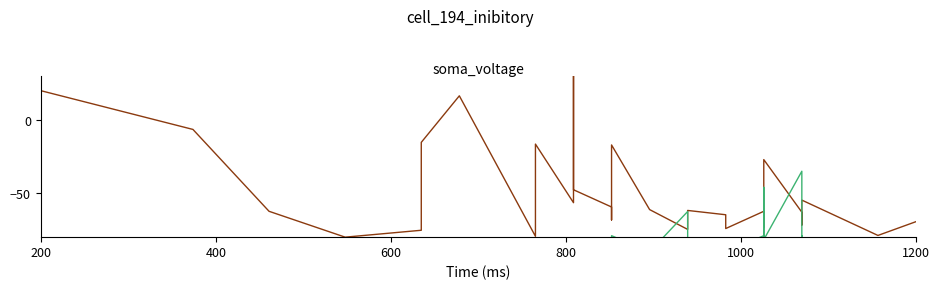

What is the minimum value for Price?

-80.0